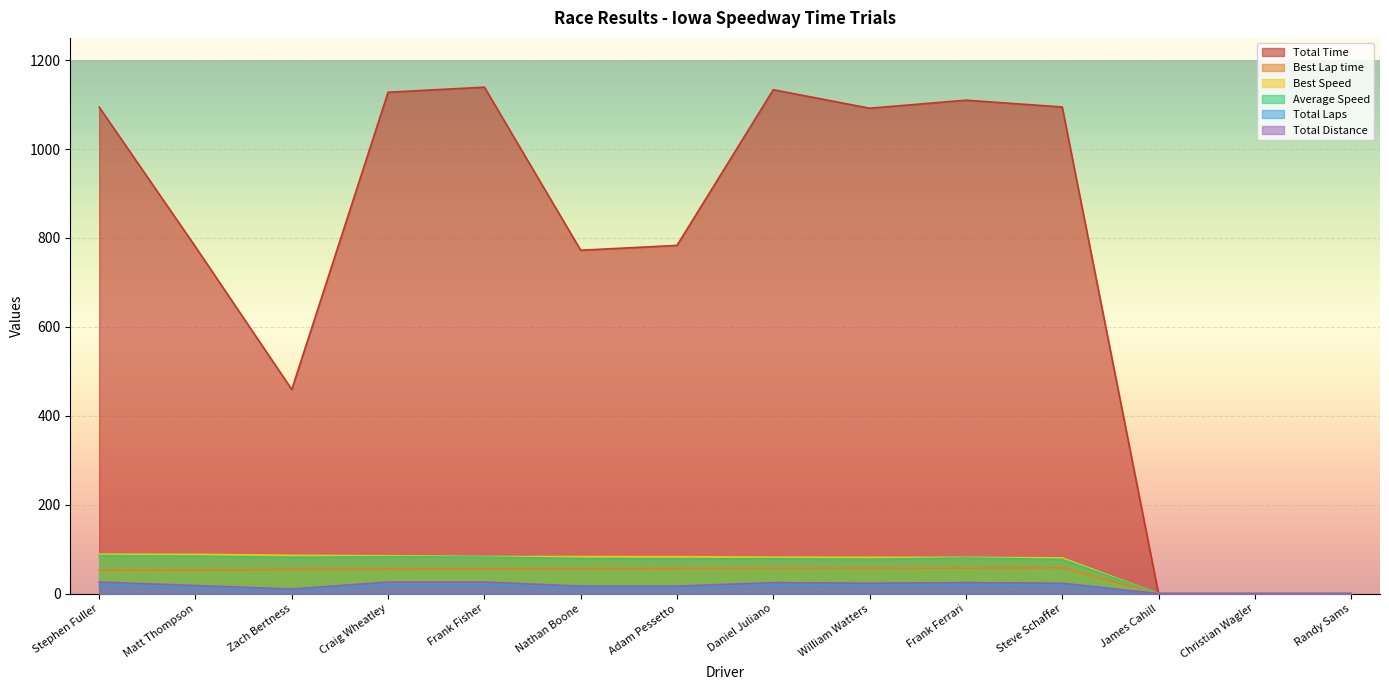

How many lines are shown in the chart?

6